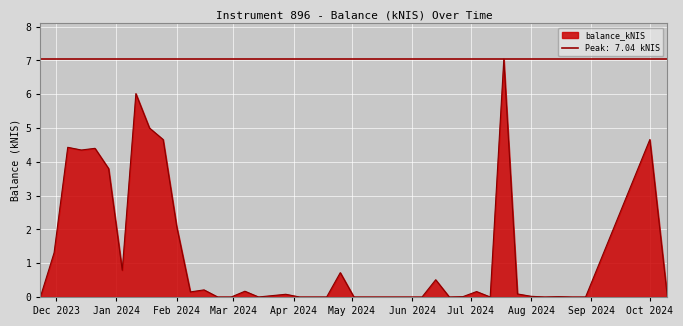

Which has a higher value, 2024-02-15 or 2023-12-21?

2023-12-21